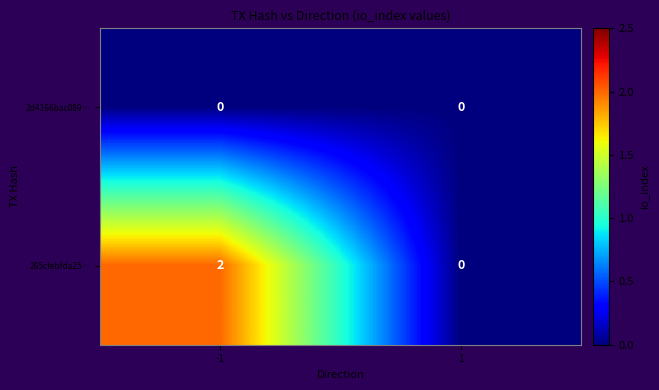

Reading right to left, list all the values displayed in this chart.

2d4166bac089…: 1=0	-1=0
265cfebfda25…: 1=0	-1=2